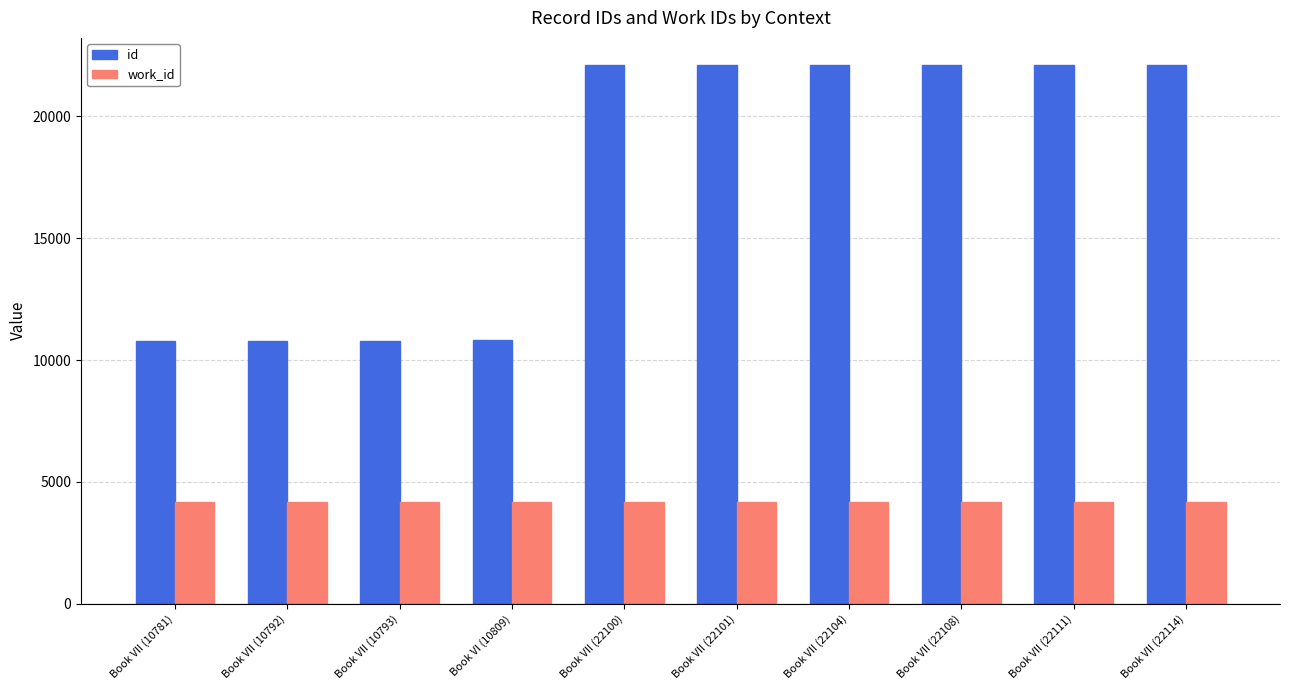

What is the value of the id bar at the 3rd from the left?

10793